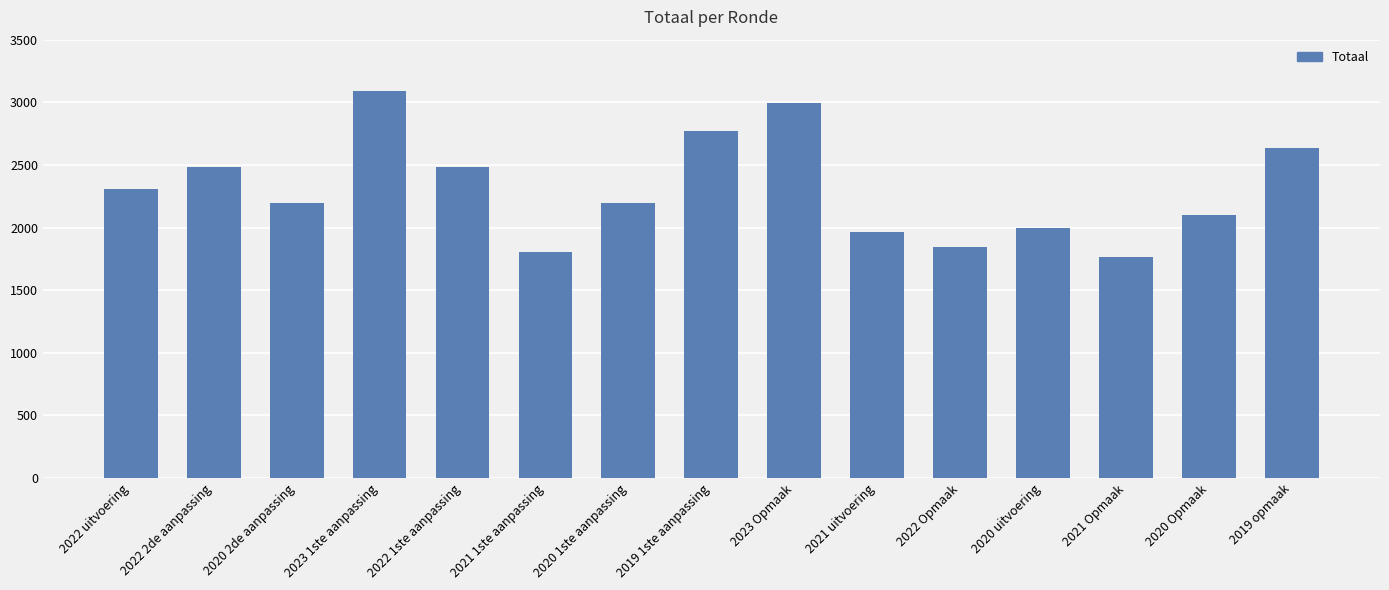

At which label does the data first exceed 2200?

2022 uitvoering